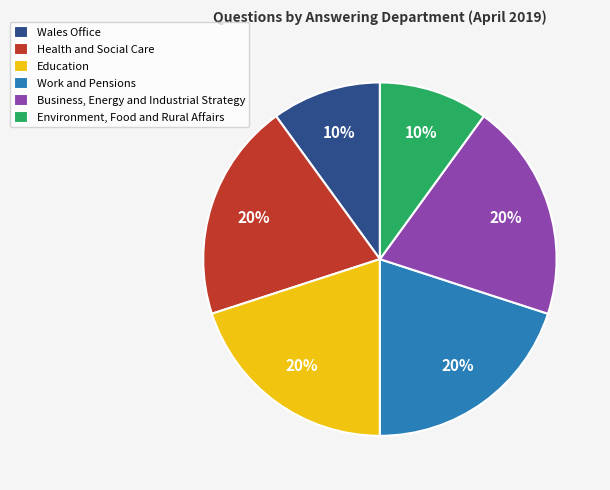

Count the number of slices in the pie.

6